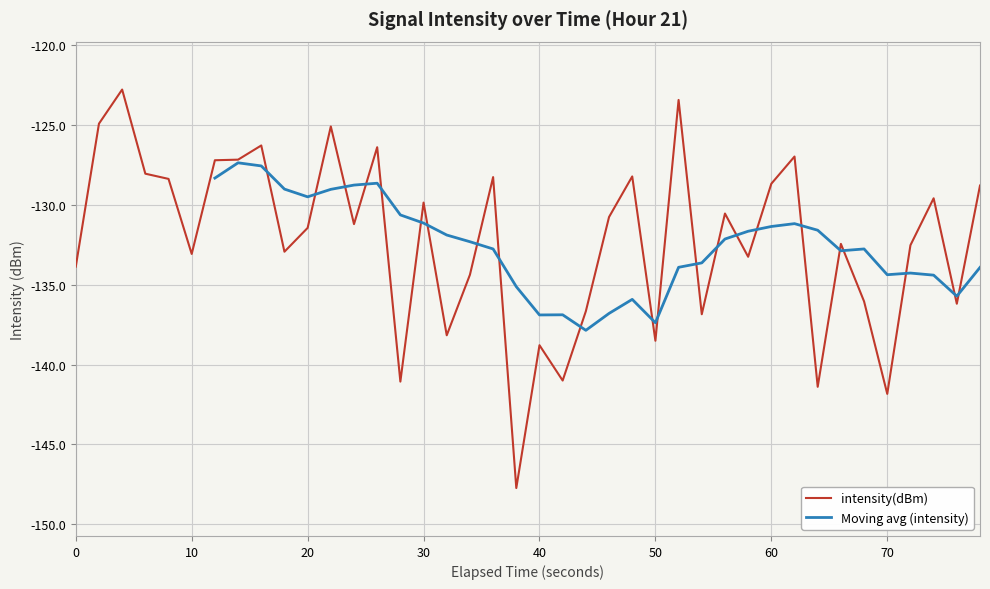

What is the minimum value for intensity(dBm)?

-147.7